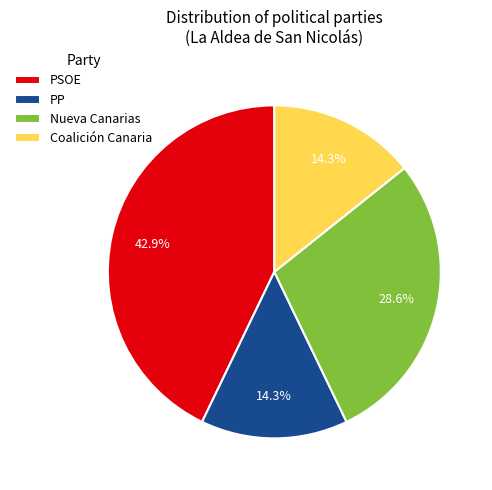

Approximately how many times larger is the value at Nueva Canarias compared to PSOE?

0.7